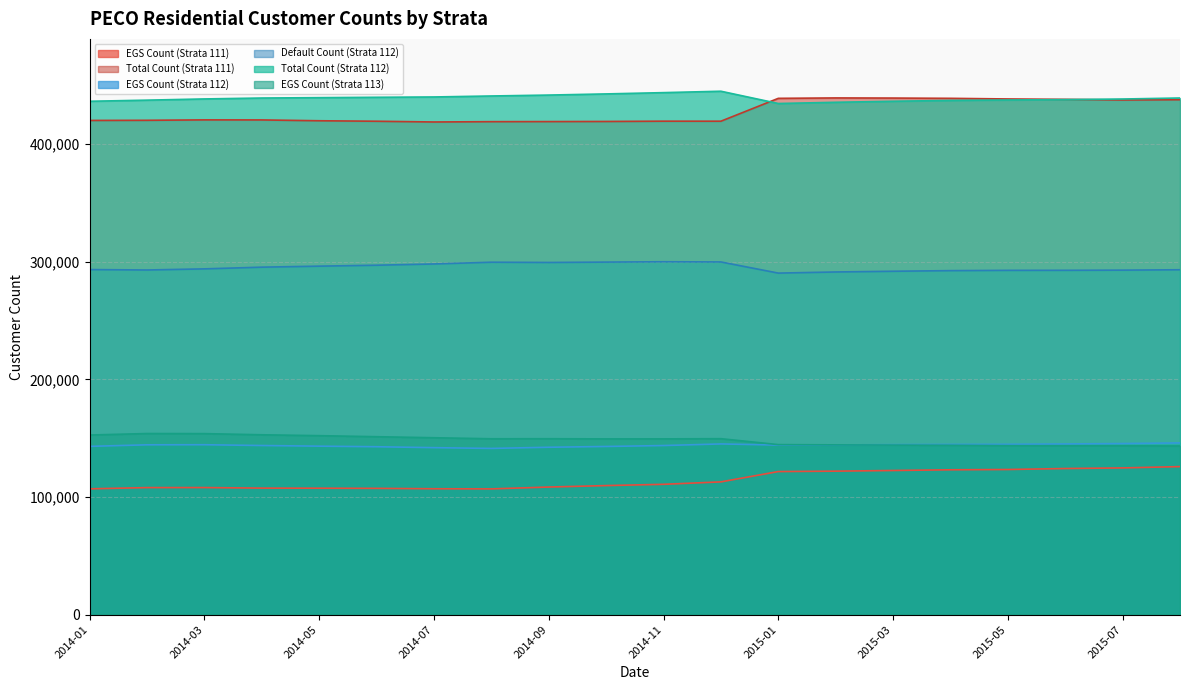

At which category is the sum across all series the highest?

2015-08